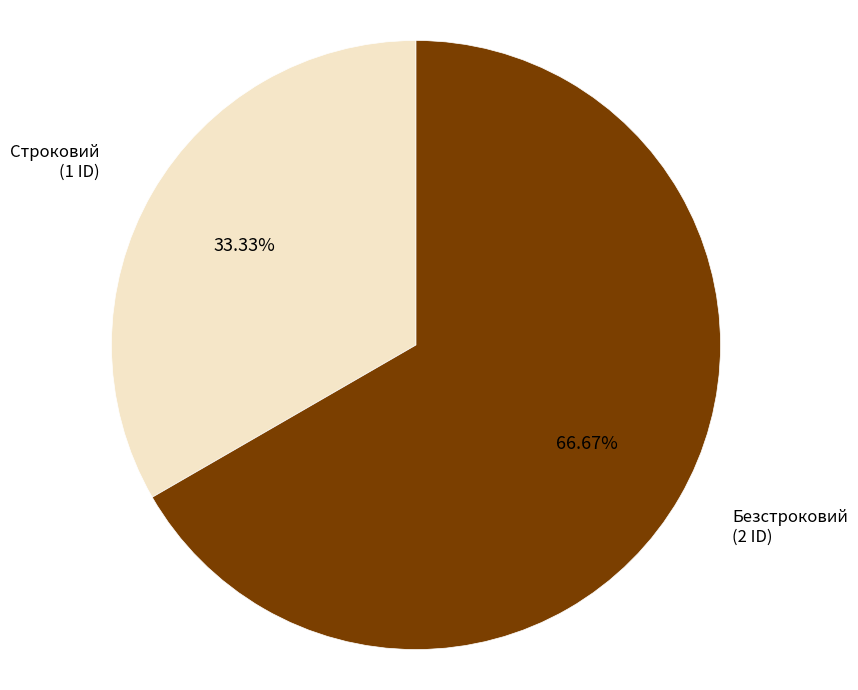

Is there any slice that represents more than half of the pie?

Yes